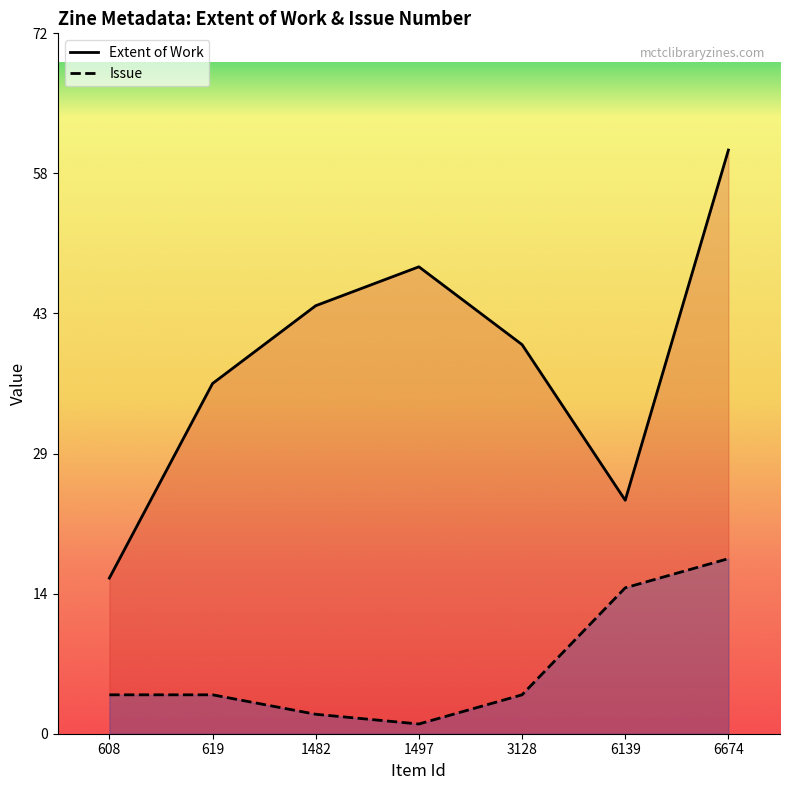

Which has a higher value, 6674 or 608?

6674